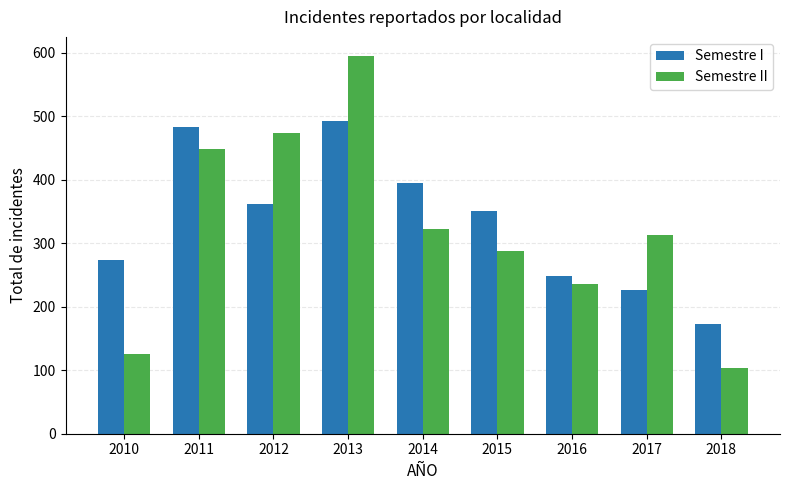

Where is Semestre II nearest to the value 349?

2014